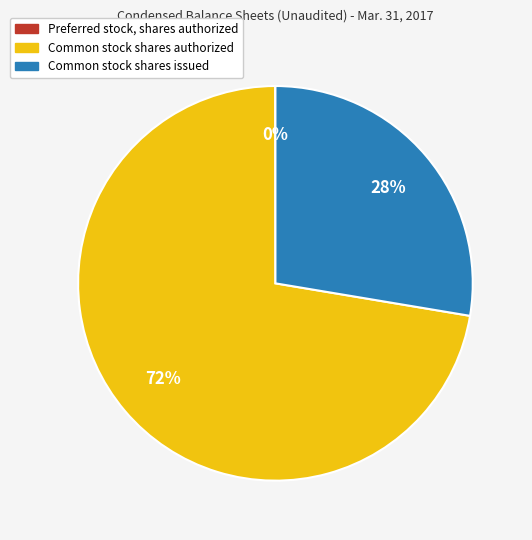

Does any single category account for the majority?

Yes